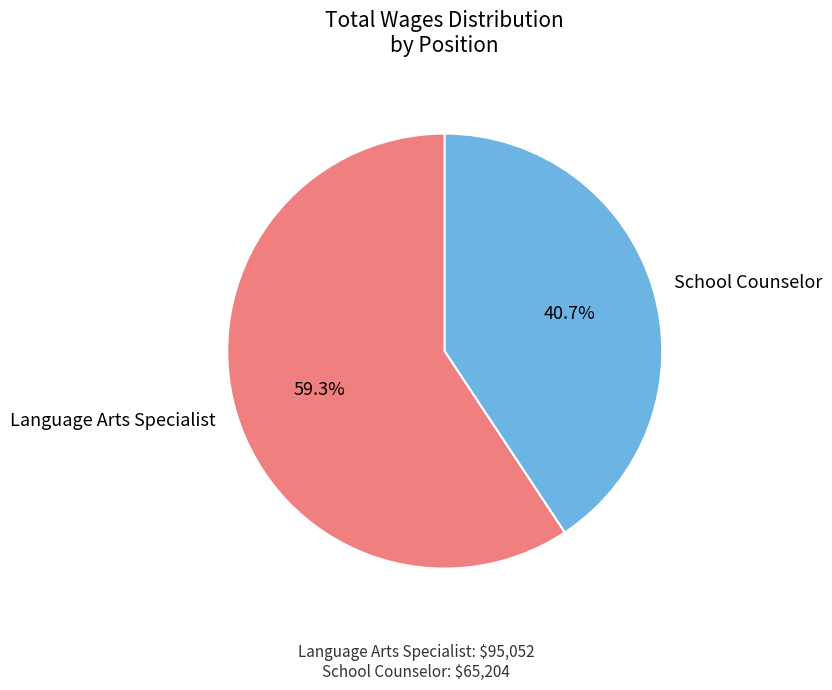

Combined, what portion of the pie is School Counselor and Language Arts Specialist?

100.0%